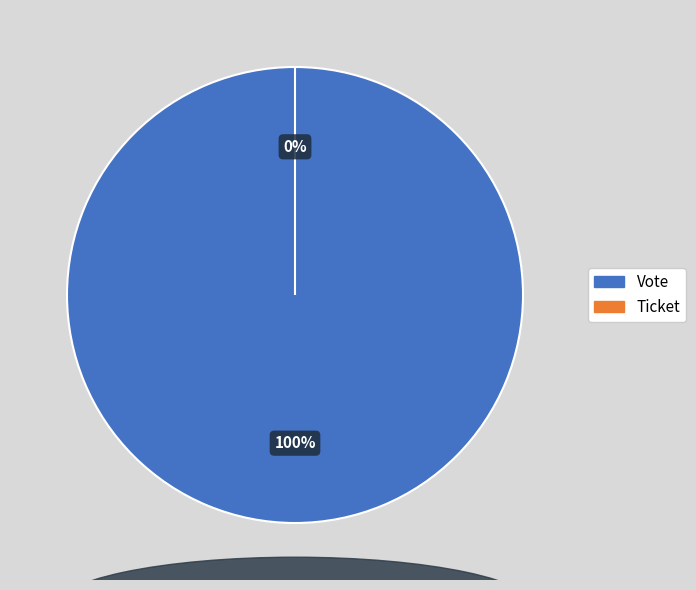

To the nearest percent, what percentage of the pie is Vote?

100%